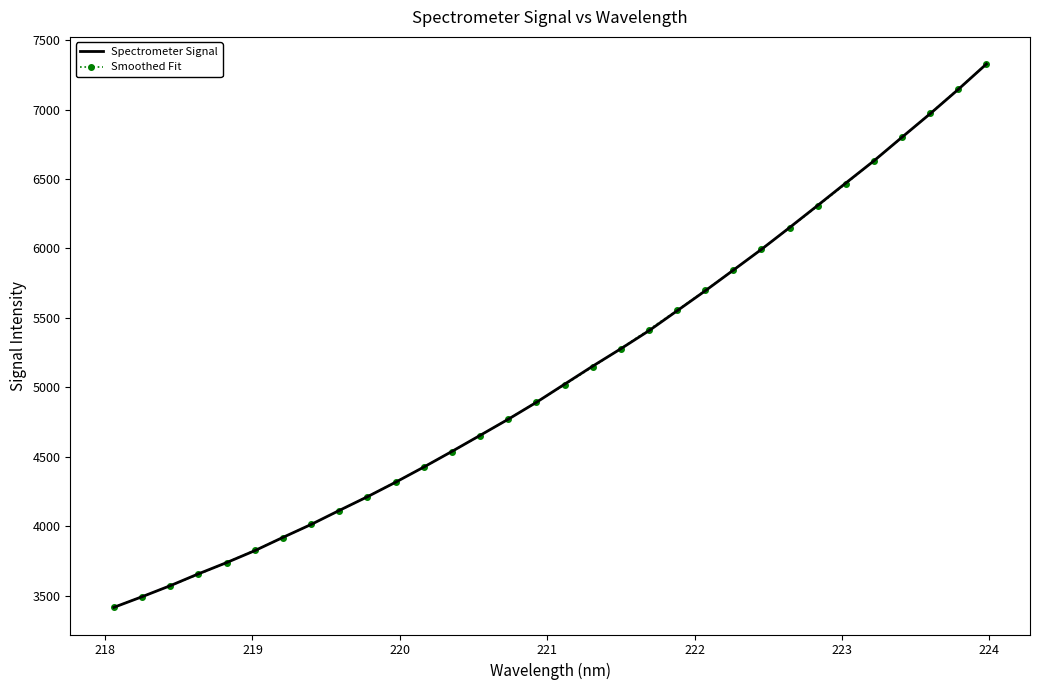

What is the maximum value for Spectrometer Signal?

7327.8